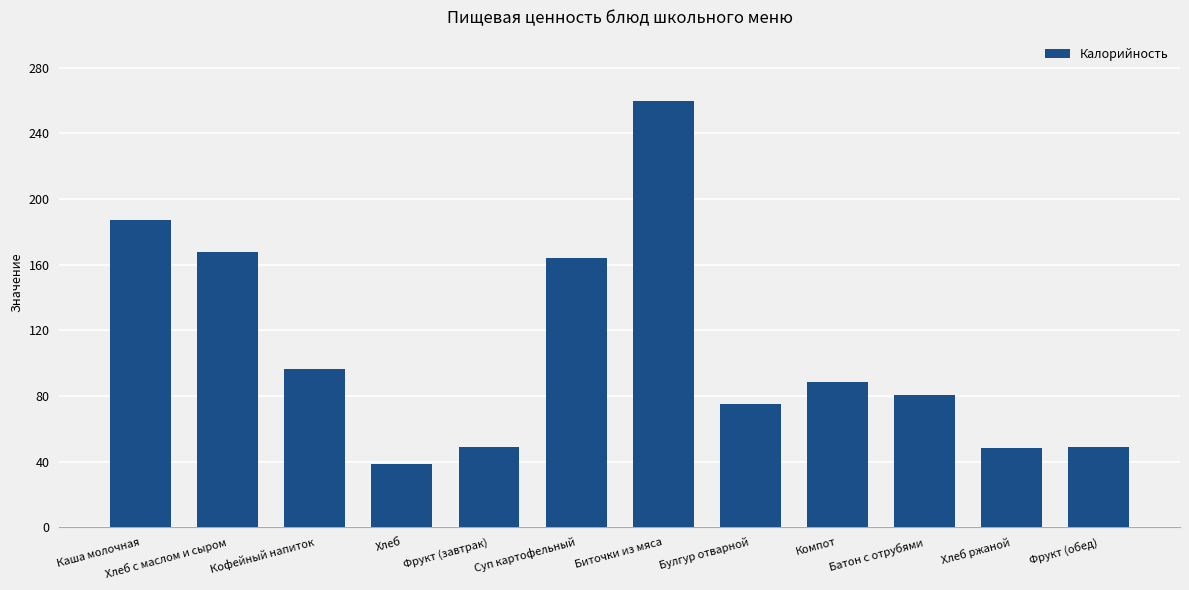

Is it true that the value at Кофейный напиток is 60.2?

False